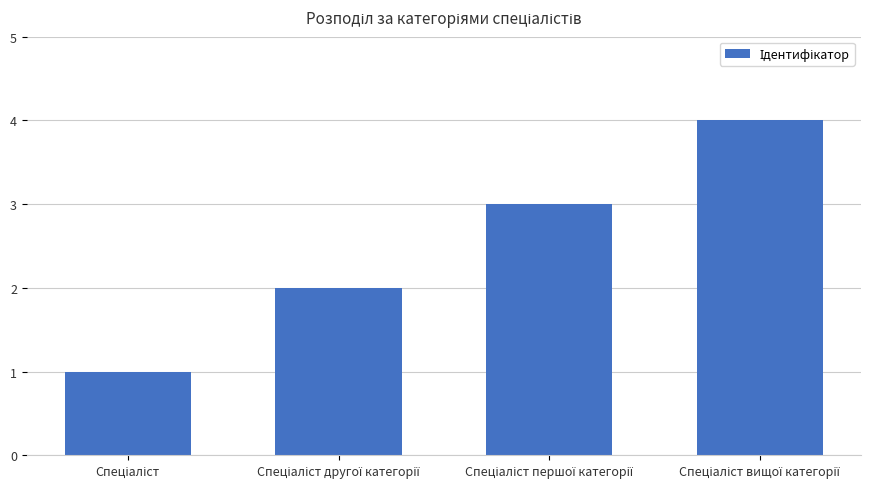

What is the maximum value shown in the chart?

4